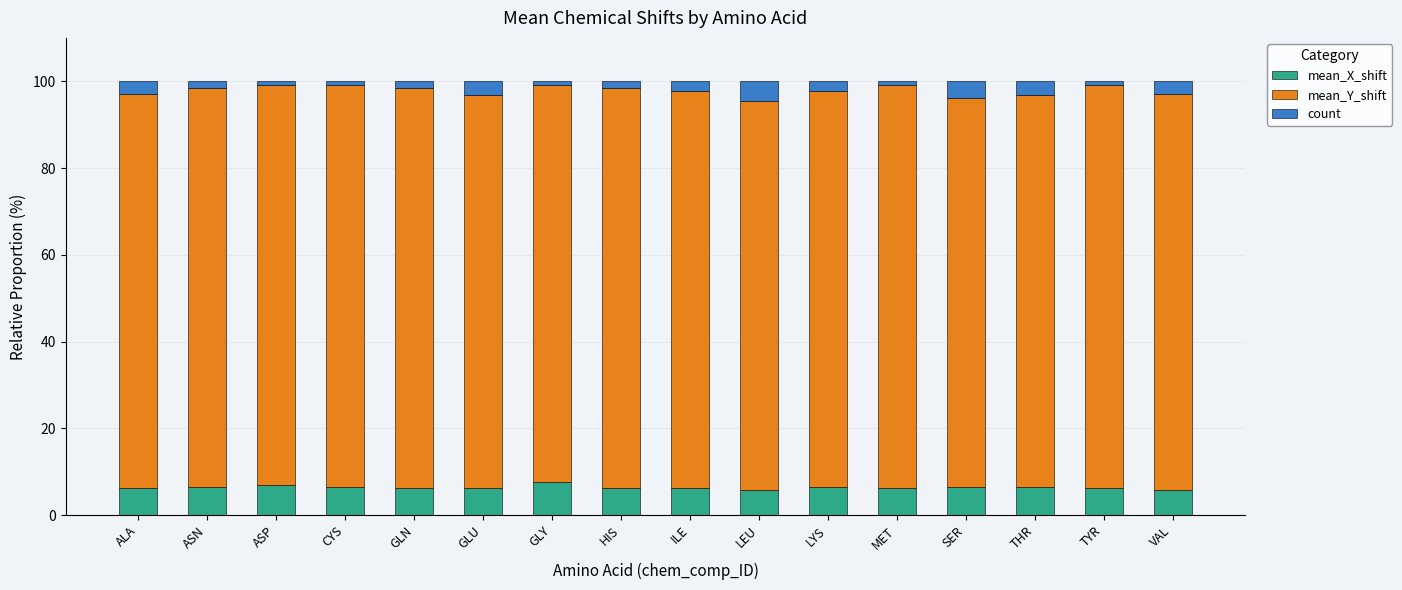

True or false: mean_X_shift has a value of 6.2 at HIS.

True